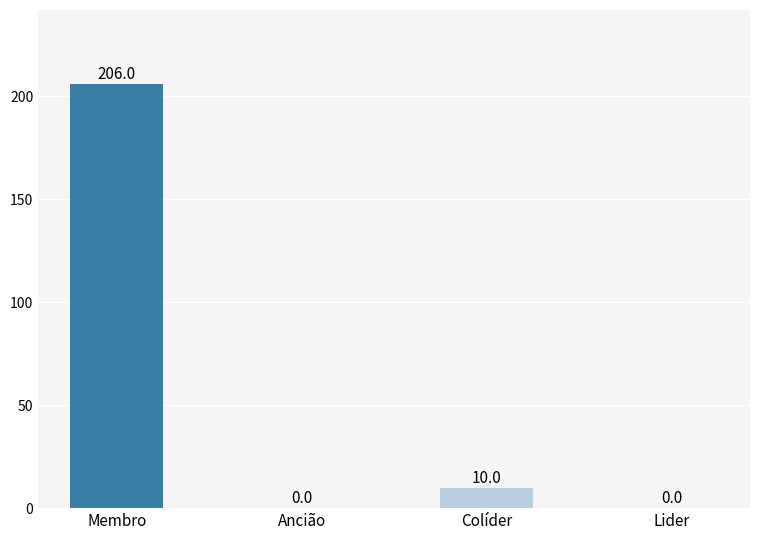

How many positive values are there?

2